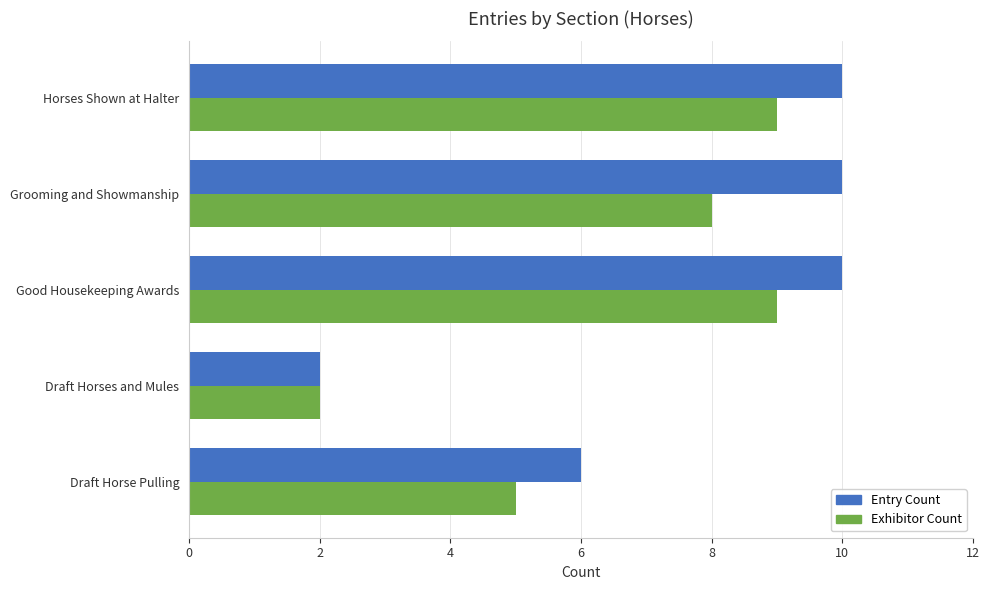

What is the sum of all Exhibitor Count values?

33